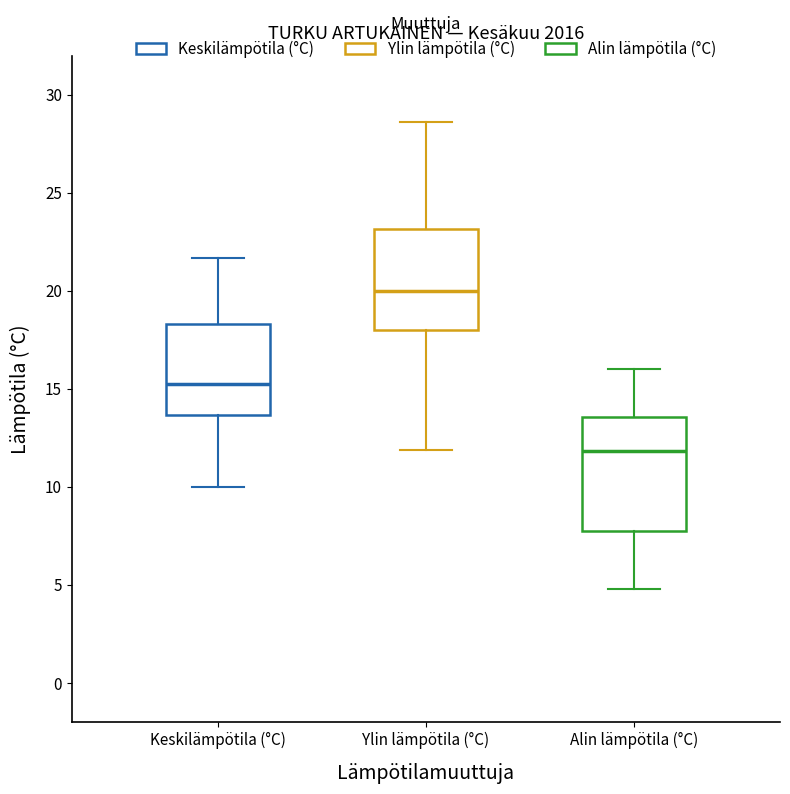

Where is the upper edge of the box for Ylin lämpötila (°C) on the y-axis? The values are not printed on the chart, so give them approximately, as read against the axis.

23.0